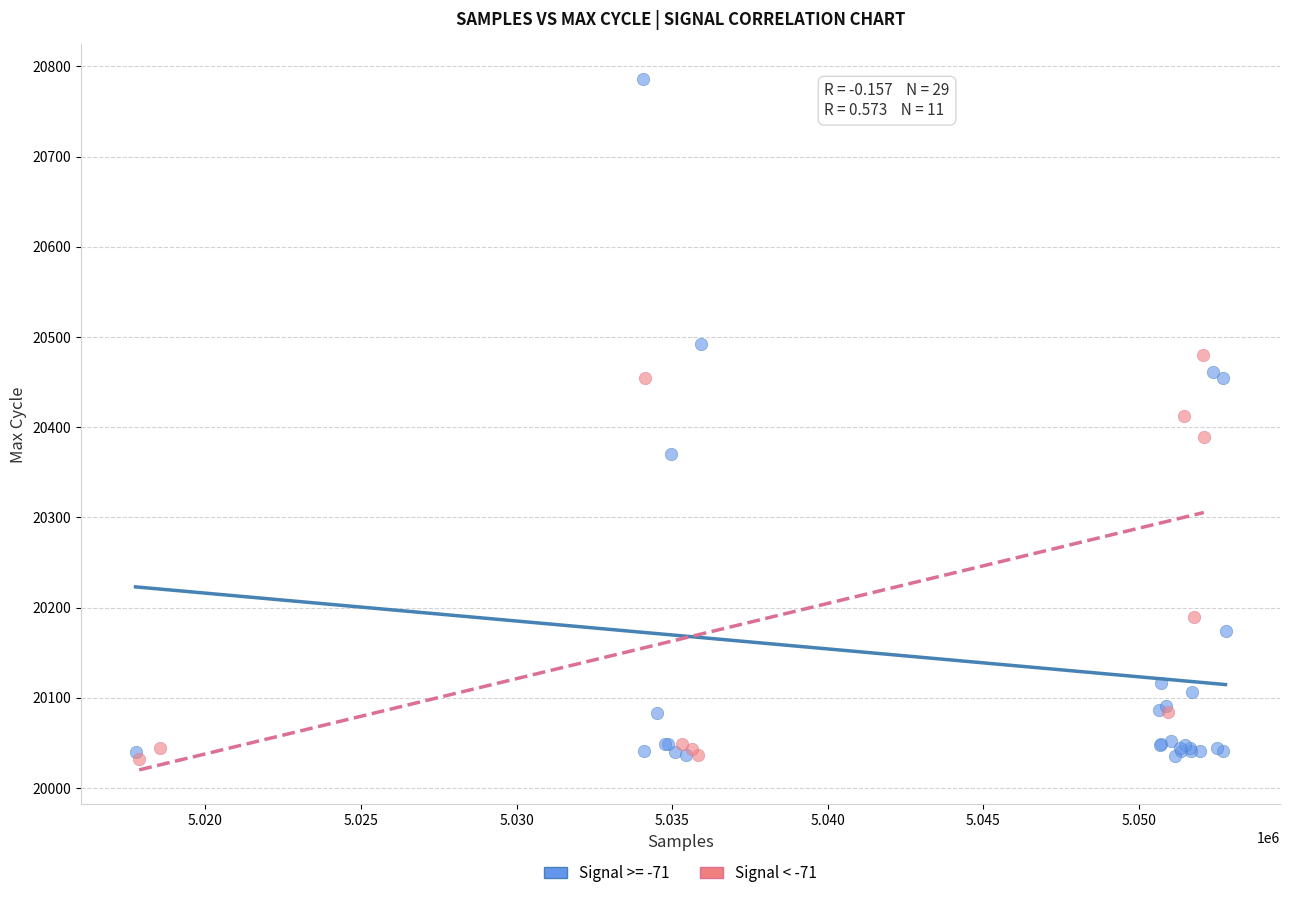

Which series reaches the maximum Y coordinate?

Signal >= -71